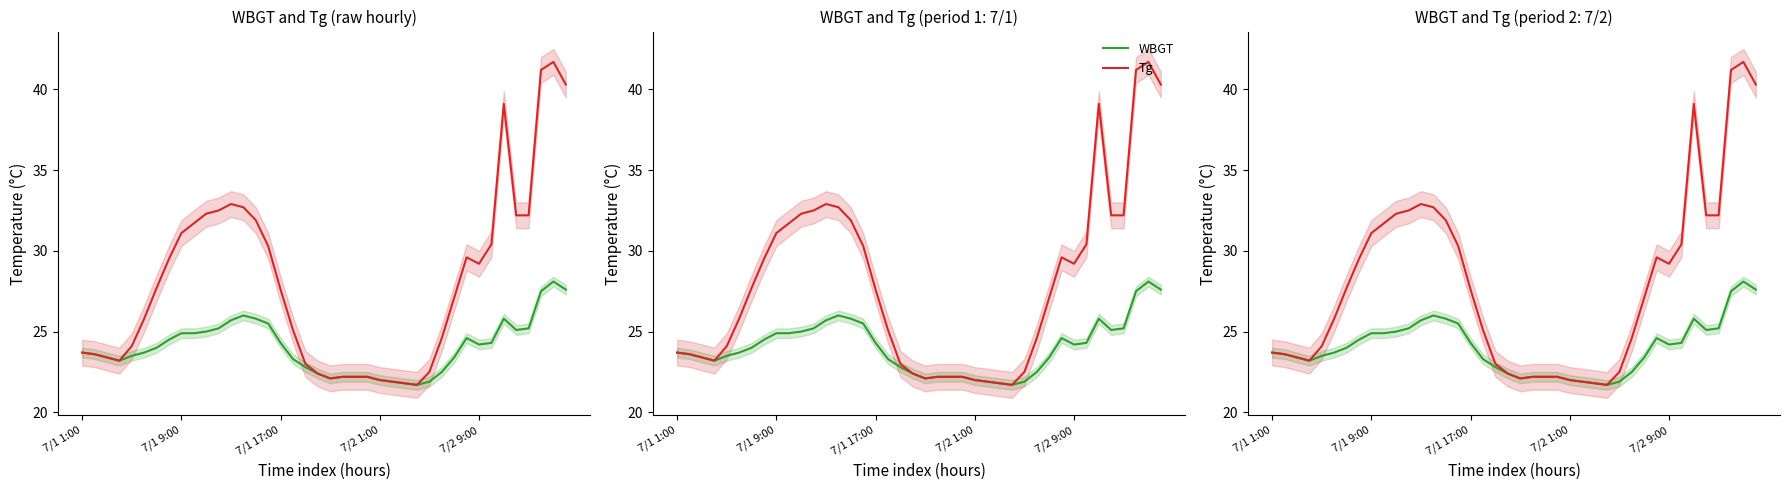

Between 6 and 13, which series saw the biggest shift?

Tg